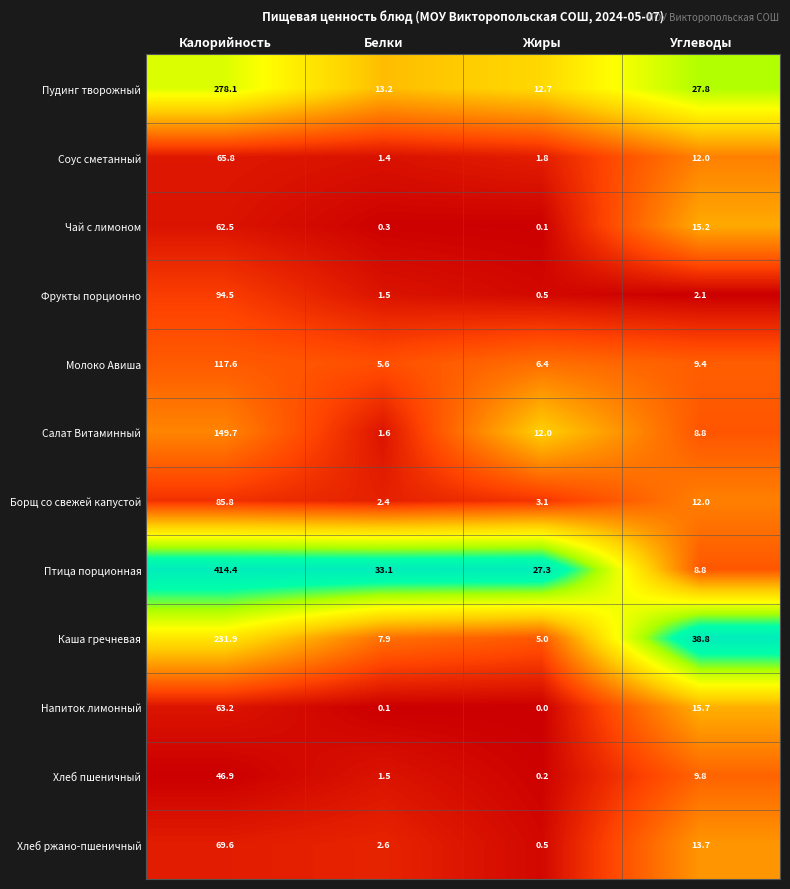

What is the greatest value displayed?

414.4